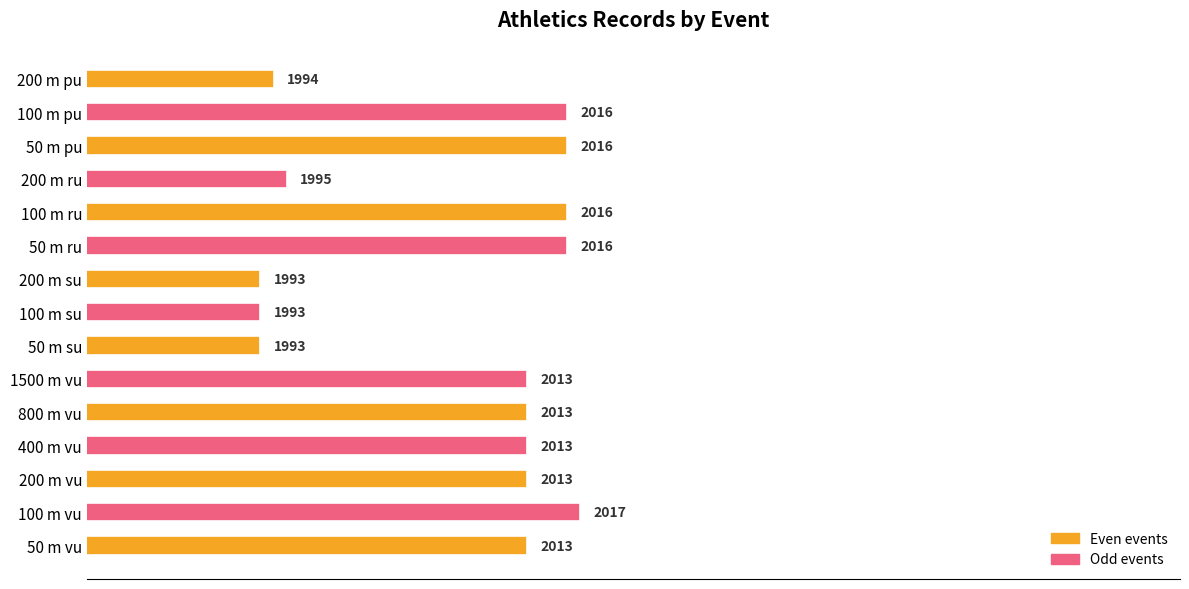

How many bars are there in total?

15